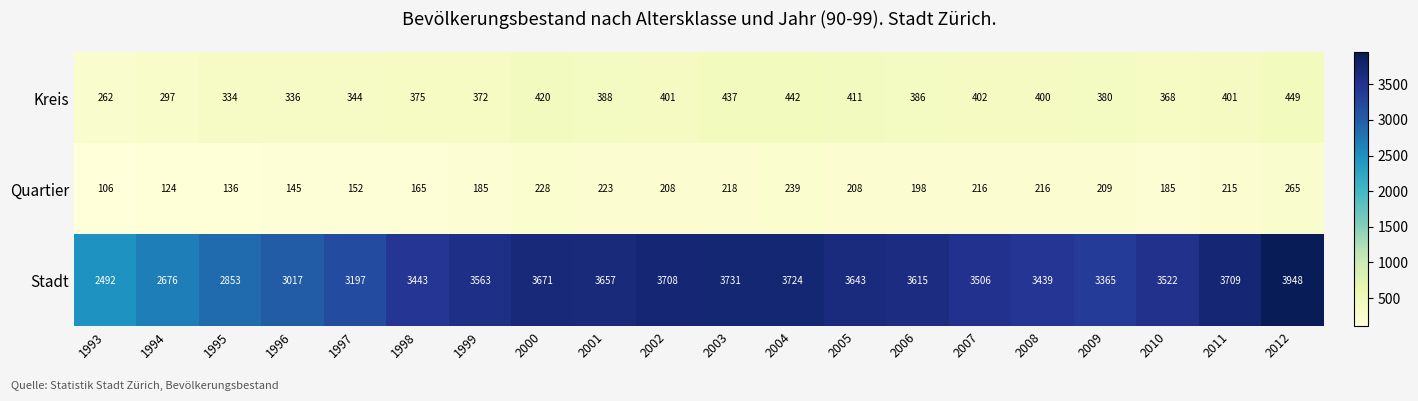

At which label does Stadt reach its minimum?

1993